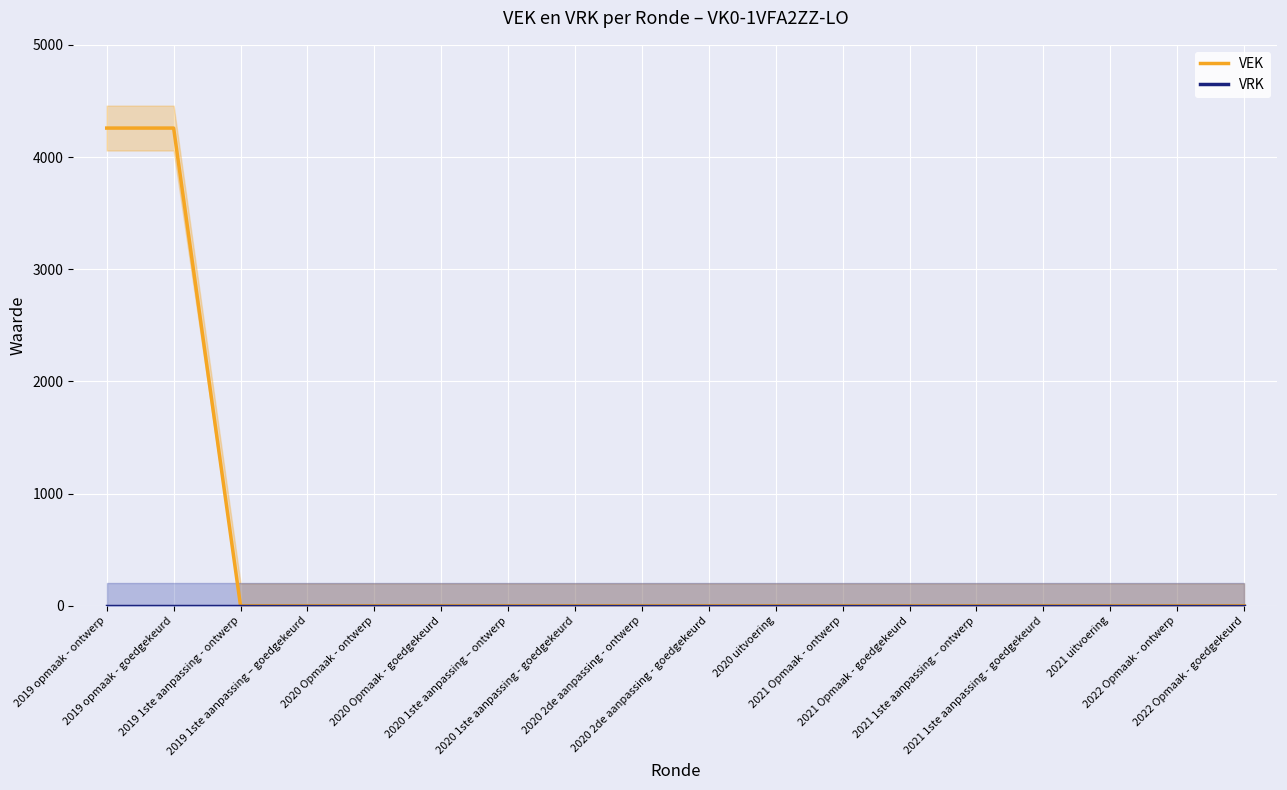

Which series has the largest total across all categories?

VEK